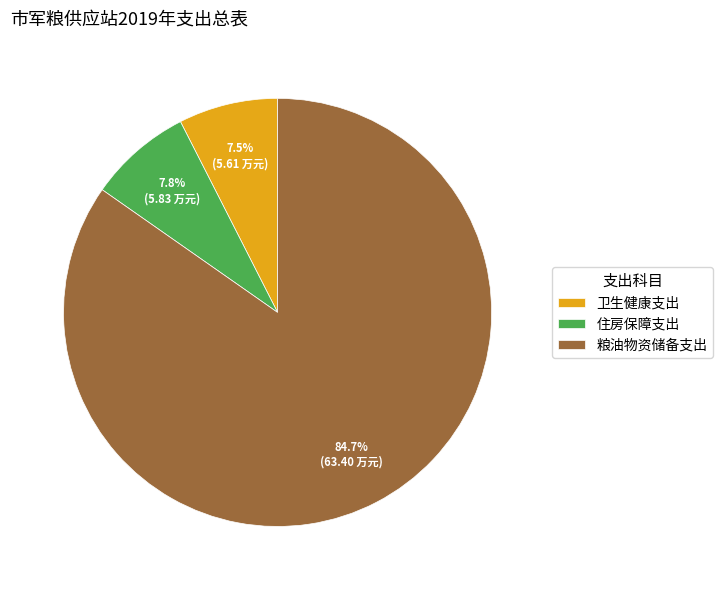

Does 粮油物资储备支出 account for over 50% of the chart?

Yes